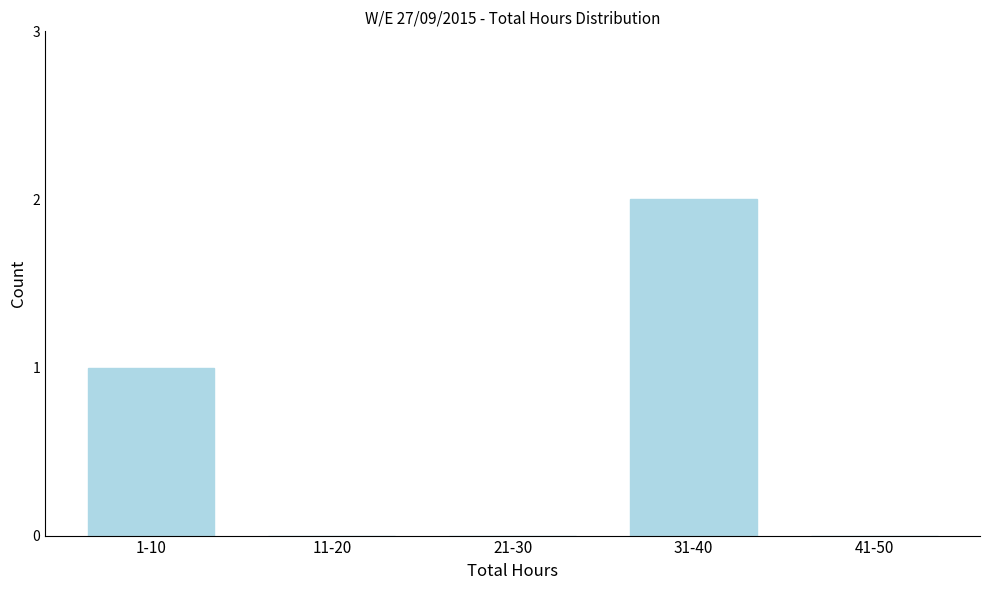

Reading left to right, what are all the values shown in this chart?

1-10=1	11-20=0	21-30=0	31-40=2	41-50=0